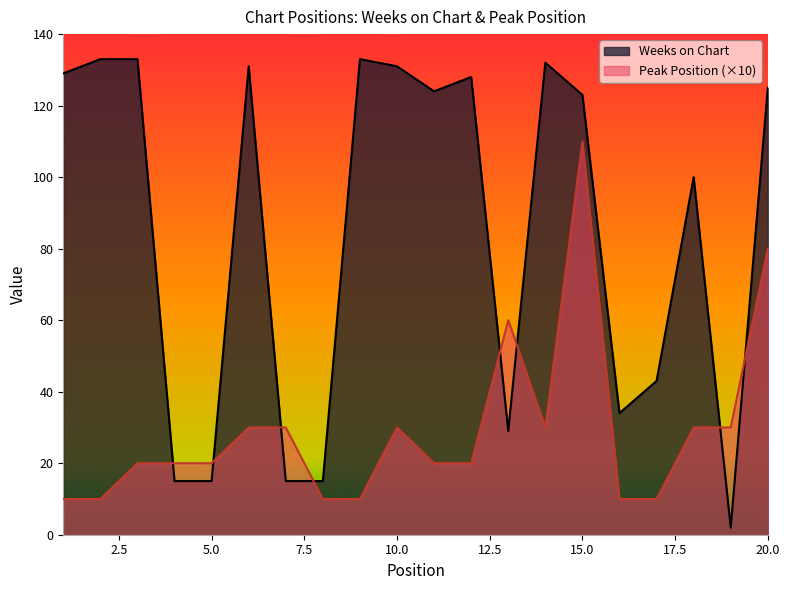

How many categories are shown in the chart?

20